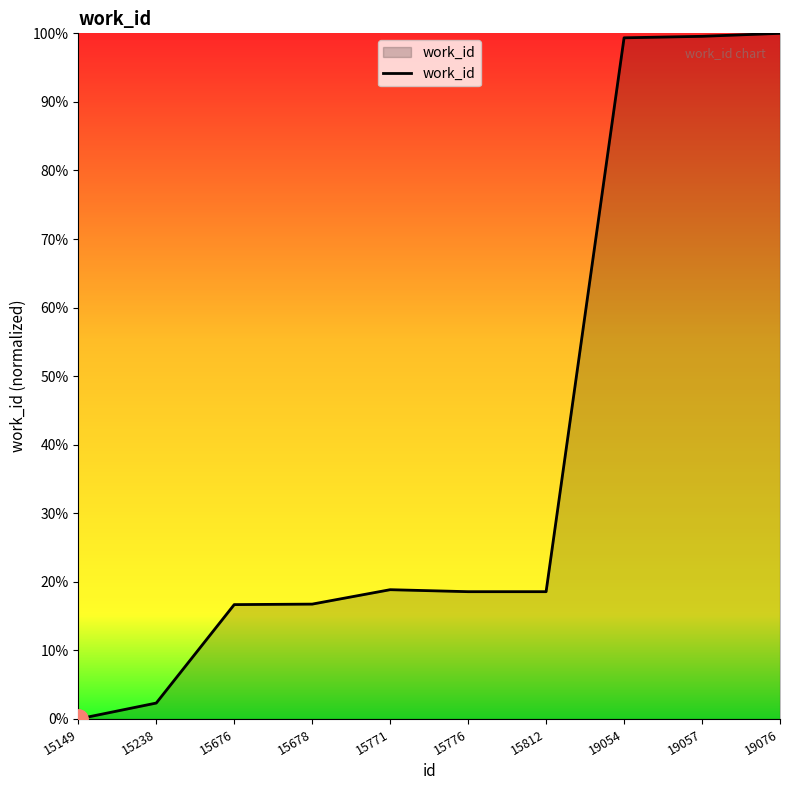

What is the sum of all values?

390.6